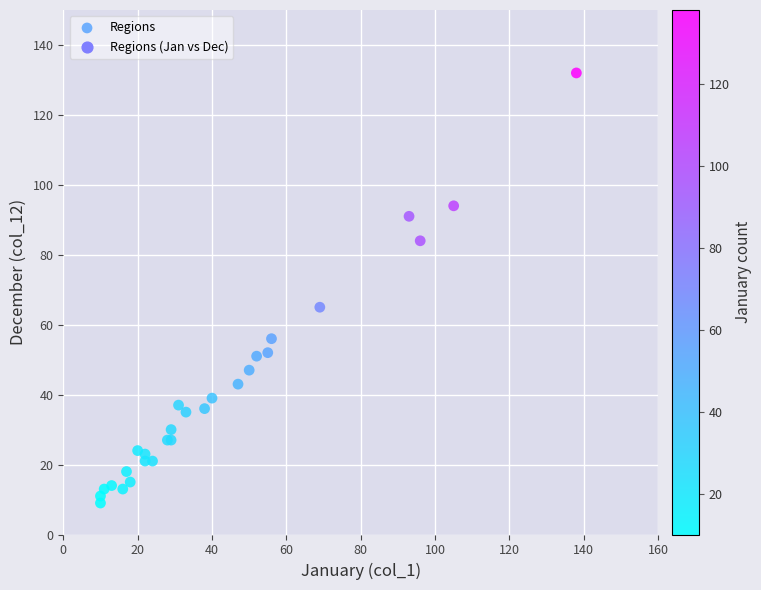

What Y value in the scatter plot is closest to 70?

65